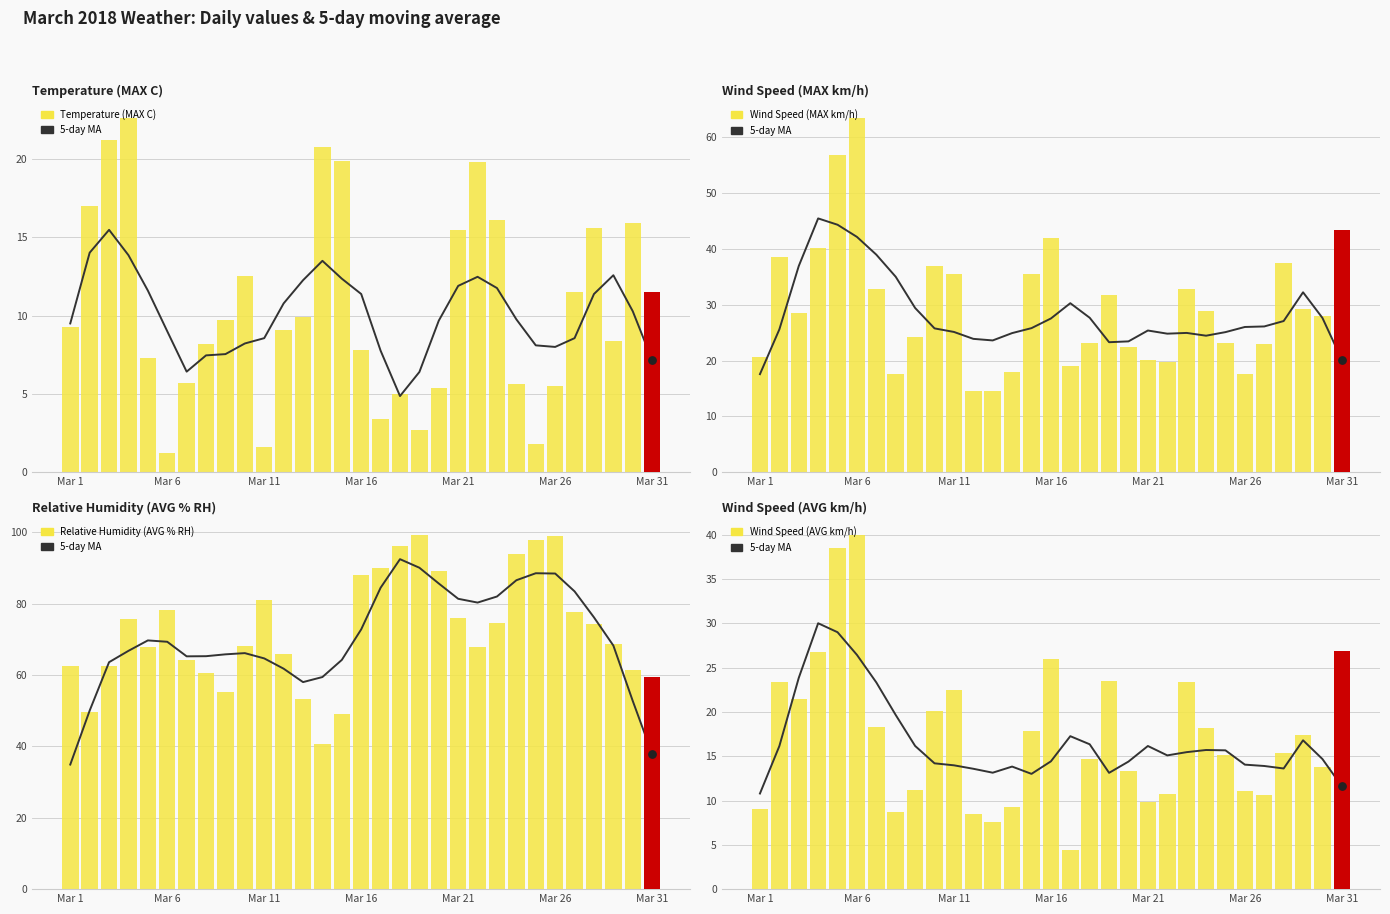

What are all the series names shown in the legend?

Temperature (MAX C), Wind Speed (AVG km/h), Wind Speed (MAX km/h), Relative Humidity (AVG % RH)